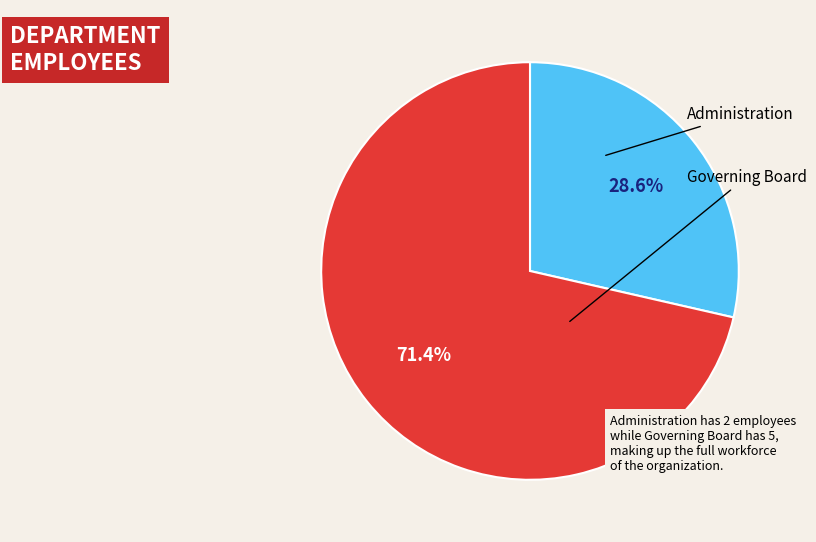

Does any single category account for the majority?

Yes